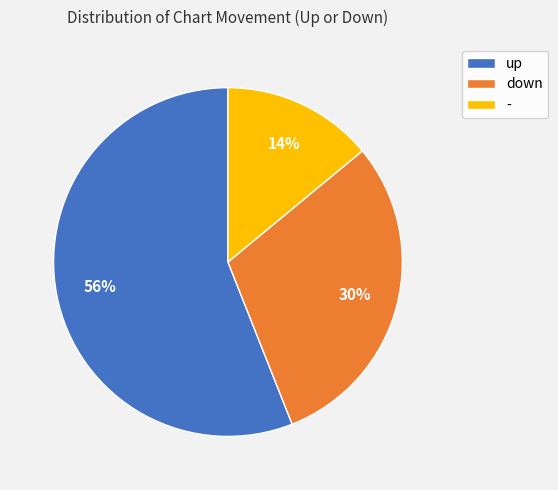

What percentage is the - slice, to the nearest percent?

14%